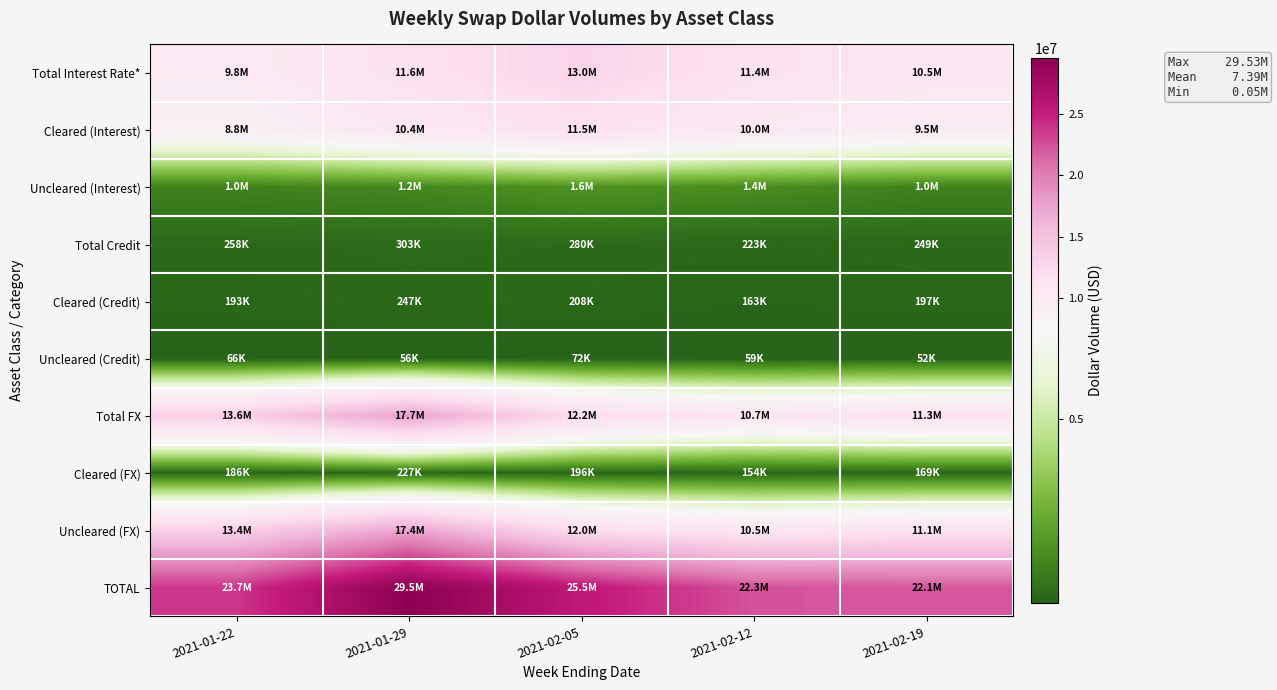

What is the total value across all series at 2021-02-12?

66989123